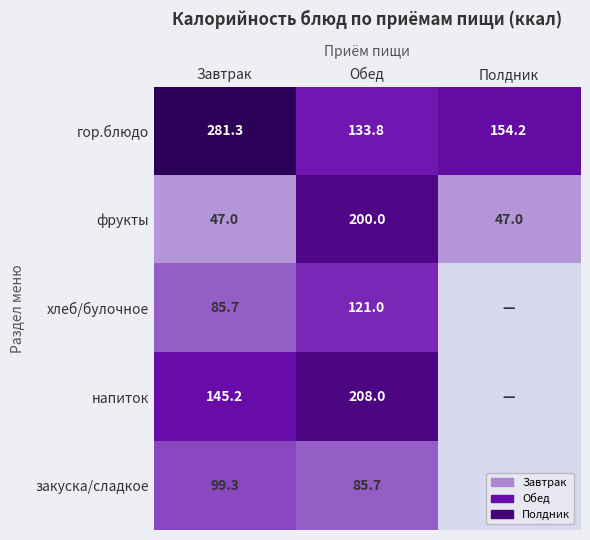

What is the lowest value of the фрукты series?

47.0